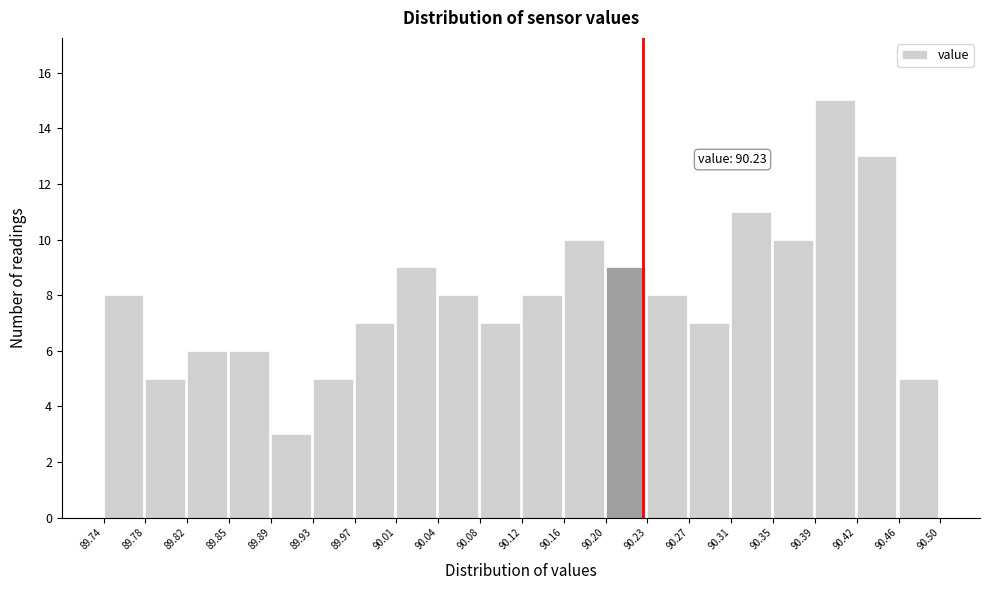

Which range on the x-axis has the tallest bar?

90.39 to 90.42